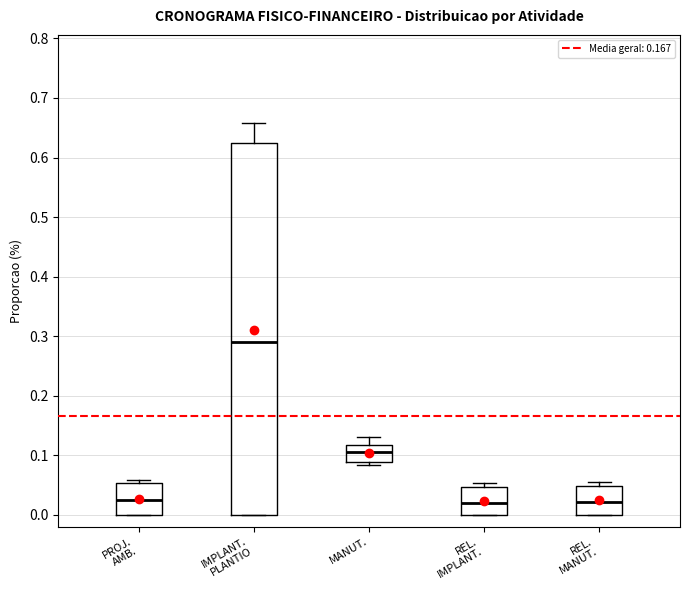

Where is the upper edge of the box for PROJ. AMB. on the y-axis? The values are not printed on the chart, so give them approximately, as read against the axis.

0.05